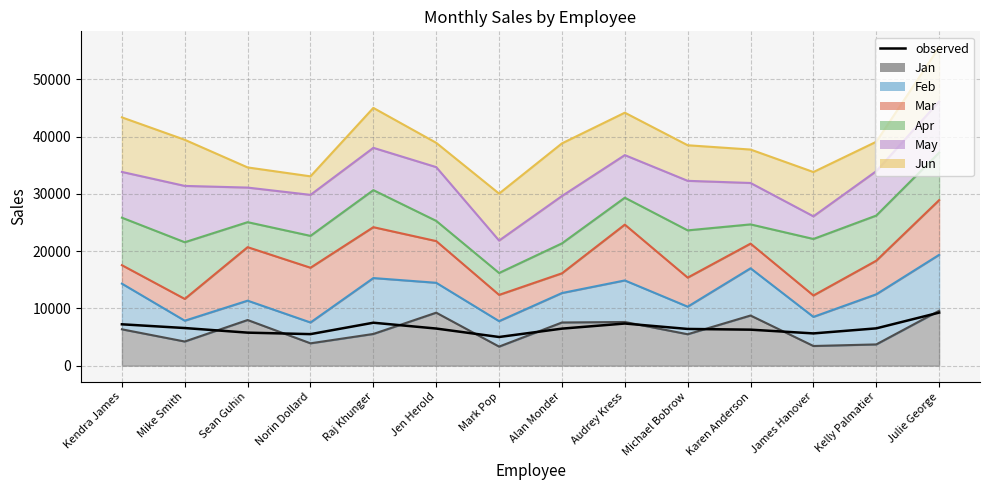

At which category does the data reach its first local valley?

Norin Dollard